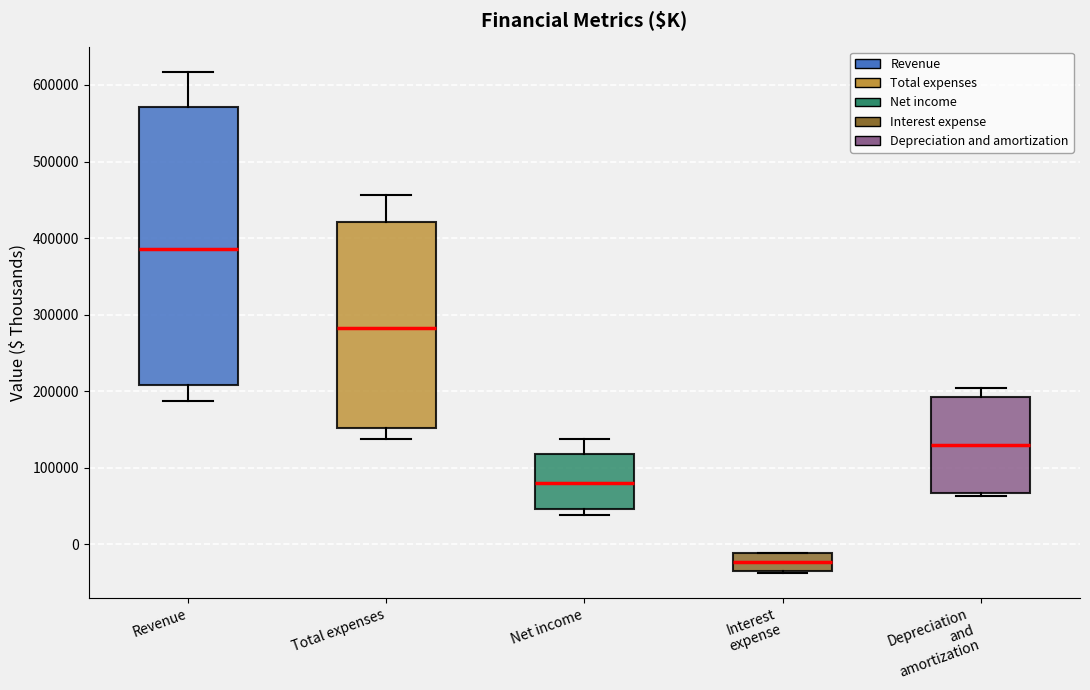

Comparing the boxes themselves (not the whiskers), which one is the tallest?

Revenue